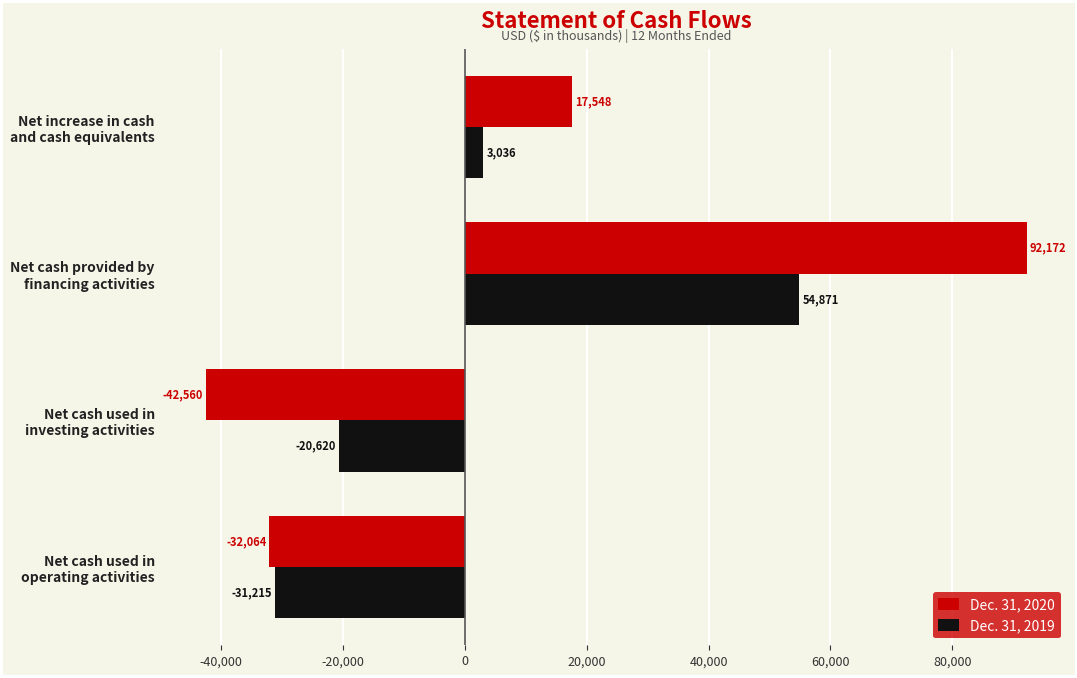

What is the difference between the maximum and second lowest values in the Dec. 31, 2020 series?

124236